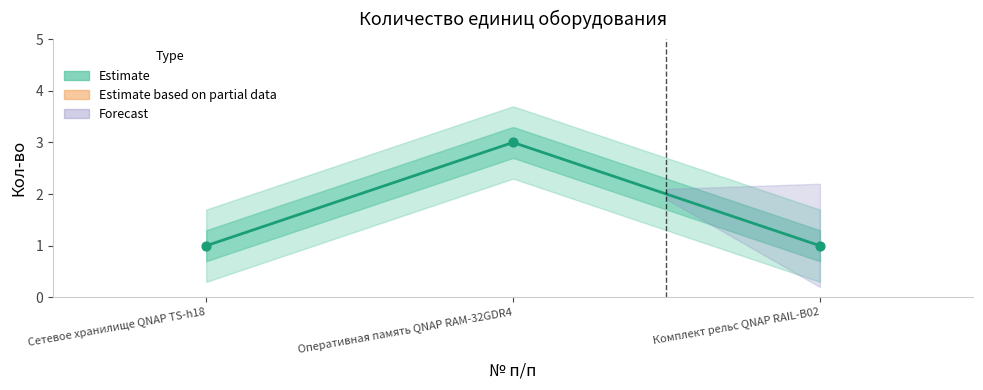

Between Комплект рельс QNAP RAIL-B02 and Сетевое хранилище QNAP TS-h18, which is larger?

Комплект рельс QNAP RAIL-B02